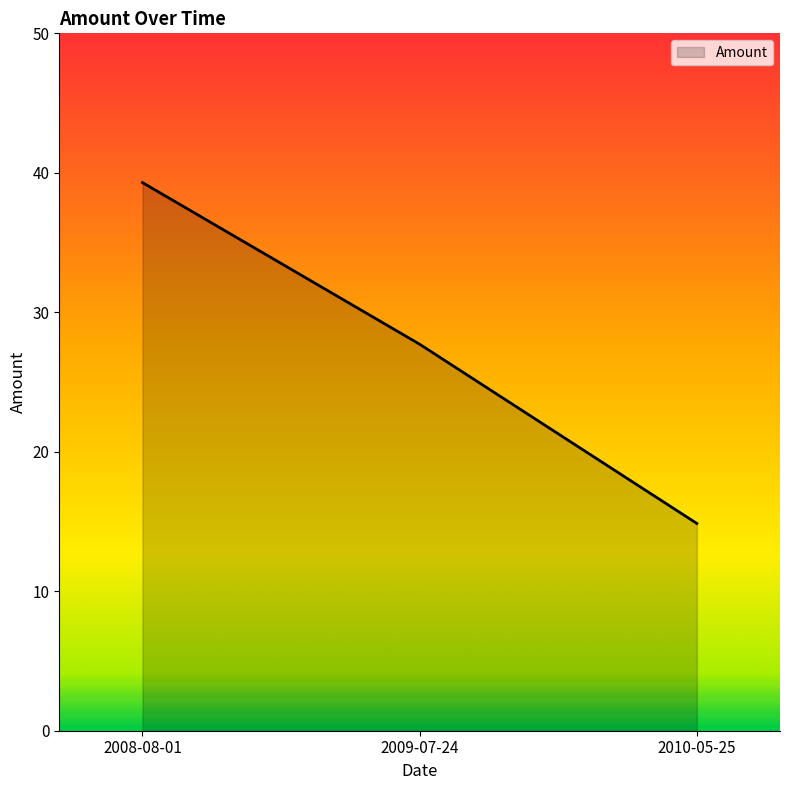

Where is the data nearest to the value 27?

2009-07-24